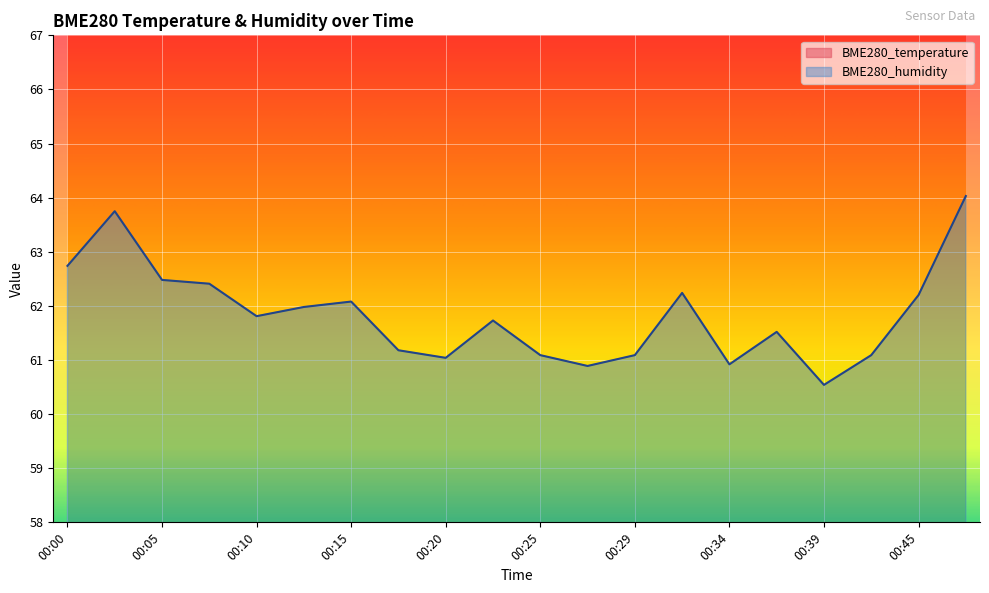

In BME280_humidity, how many points are lower than both neighbors (excluding endpoints)?

5